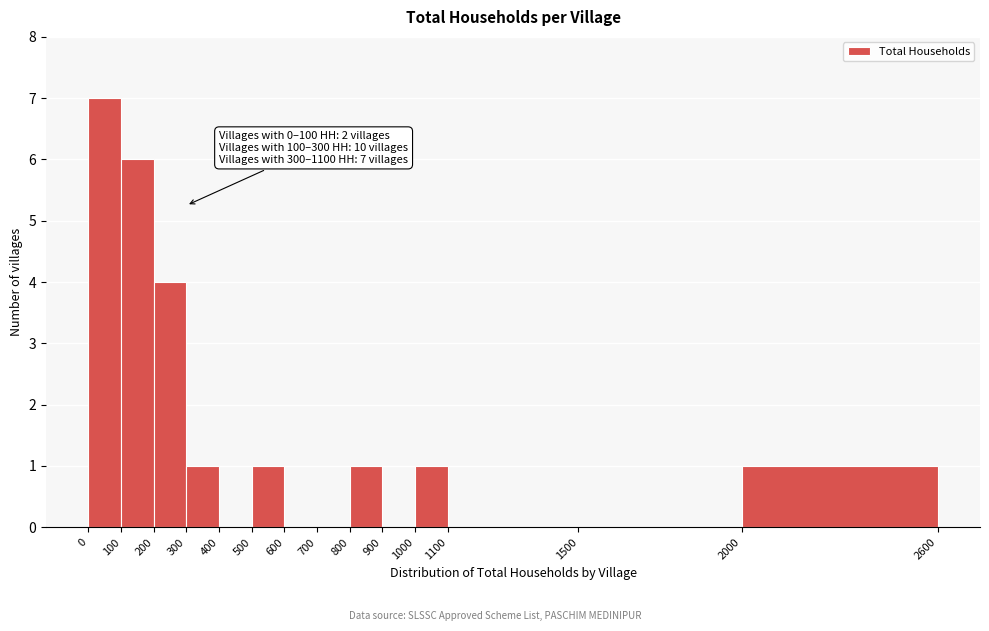

Over which range of the x-axis is the bar tallest?

0 to 100